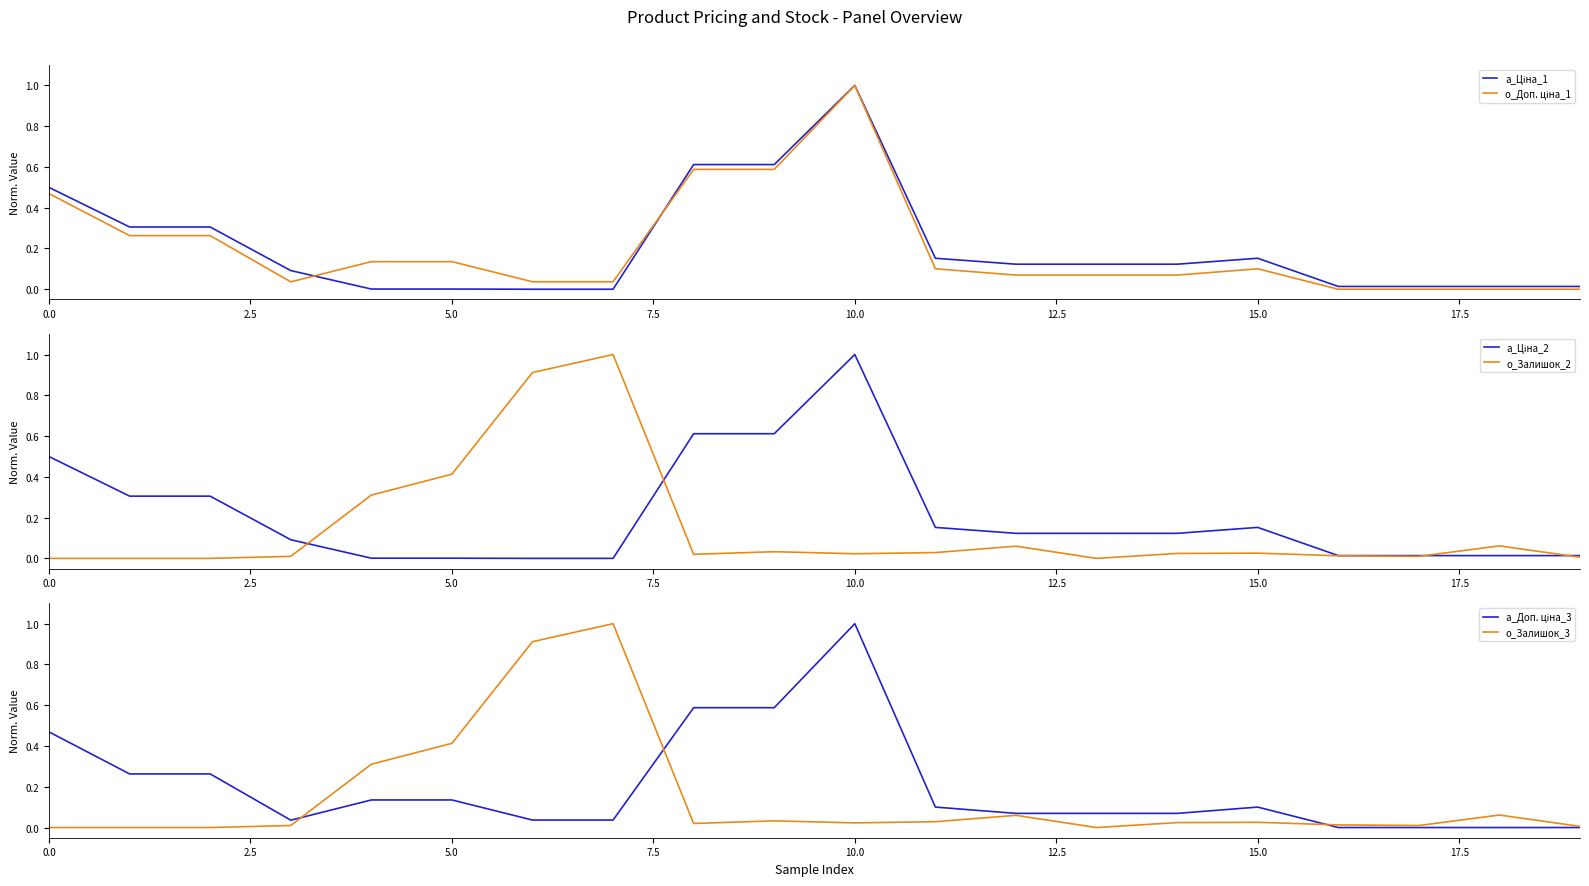

At which category does a_Ціна_1 reach its first local peak?

10